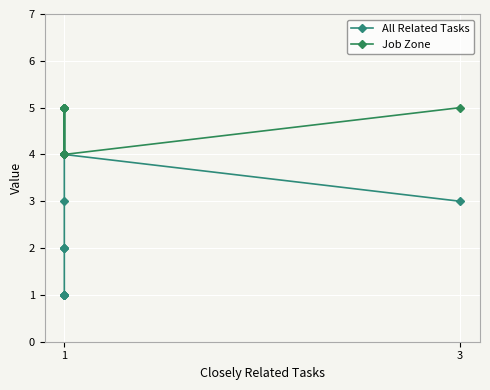

What is the difference between the maximum and minimum values in the All Related Tasks series?

3